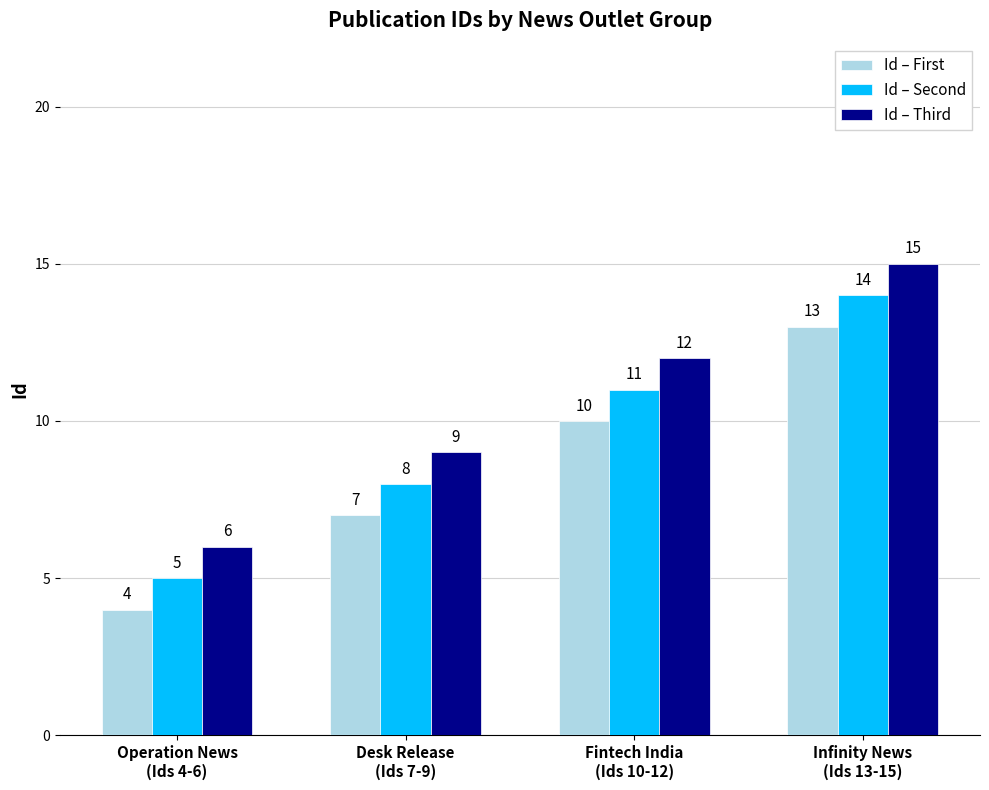

Is it true that Id – Third equals 3 at Desk Release
(Ids 7-9)?

False